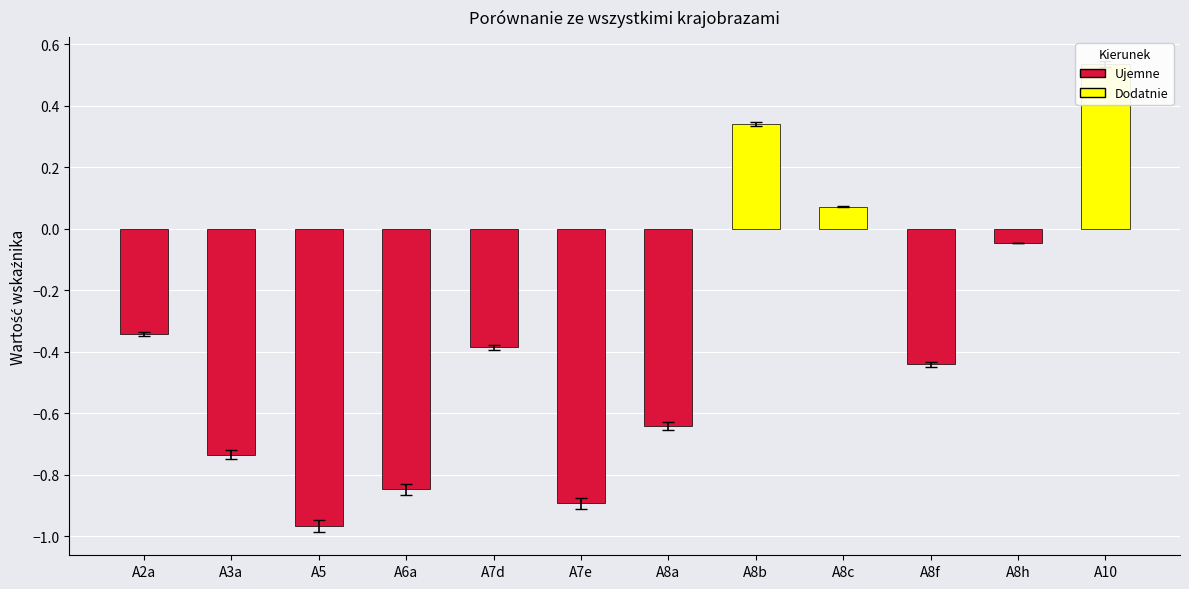

What value does the data have at A2a?

-0.3